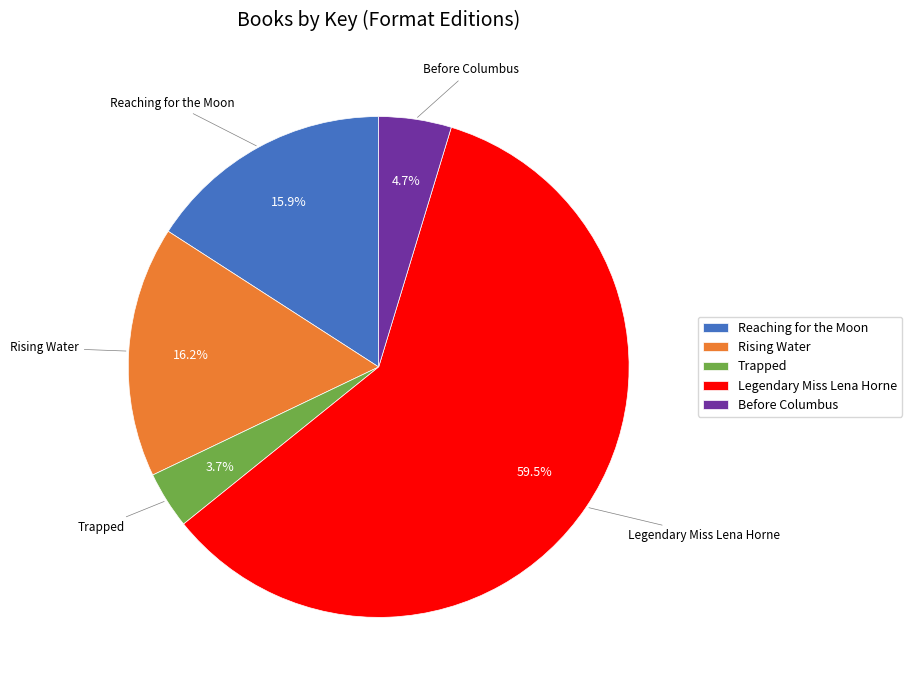

To the nearest percent, what portion does Trapped represent?

4%